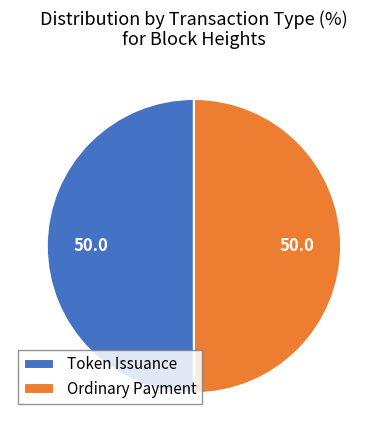

What is the ratio of the value at Ordinary Payment to the value at Token Issuance?

1.0